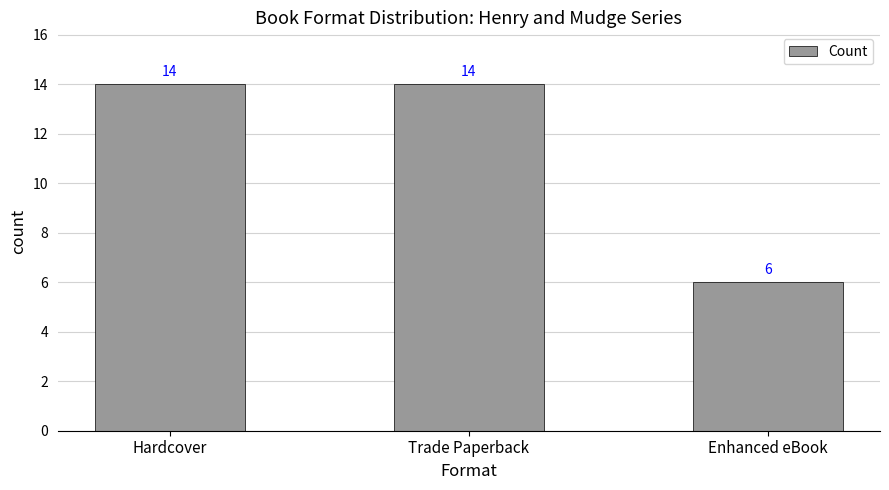

Approximately how many times larger is the value at Enhanced eBook compared to Hardcover?

0.4